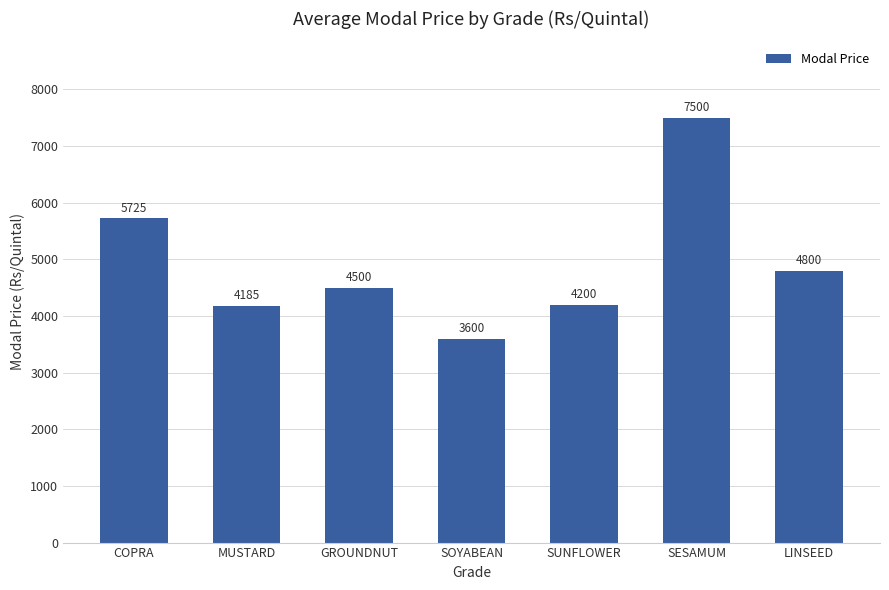

Is it true that the value at MUSTARD is 4185?

True